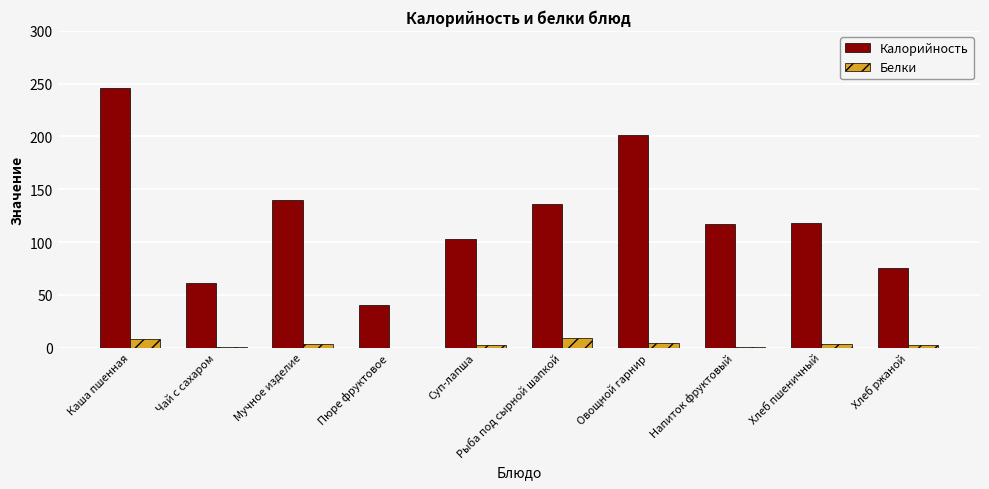

What is the maximum value for Белки?

9.2